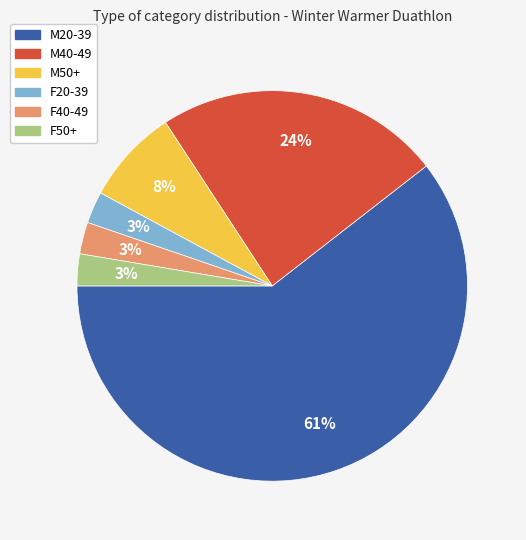

True or false: M20-39 accounts for 51% of the total.

False